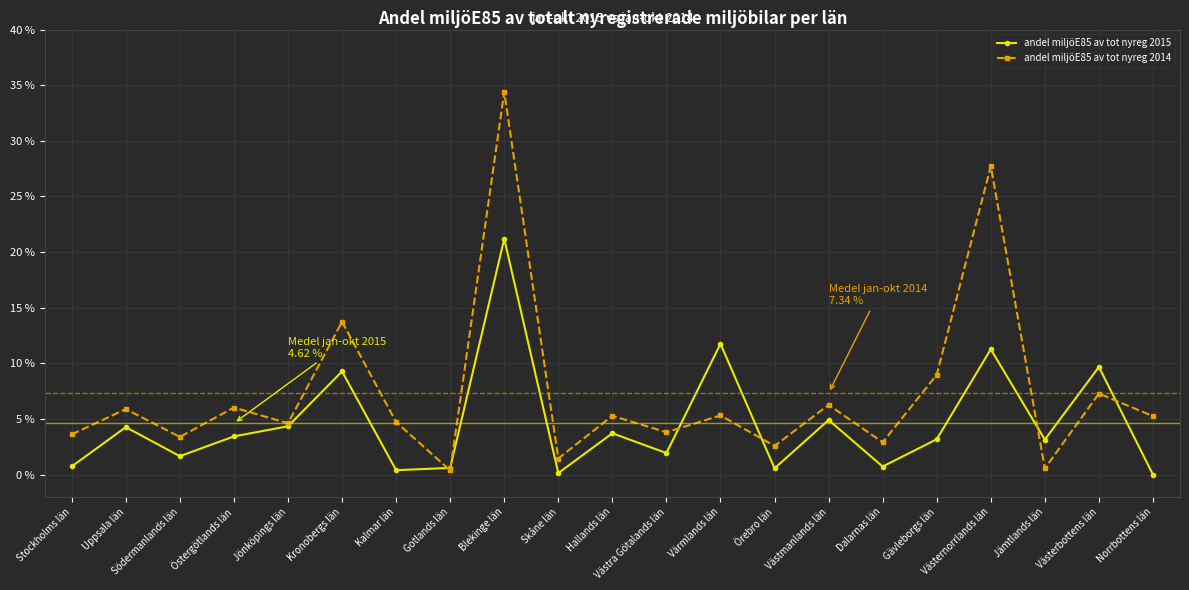

Which series has the largest total across all categories?

andel miljöE85 av tot nyreg 2014